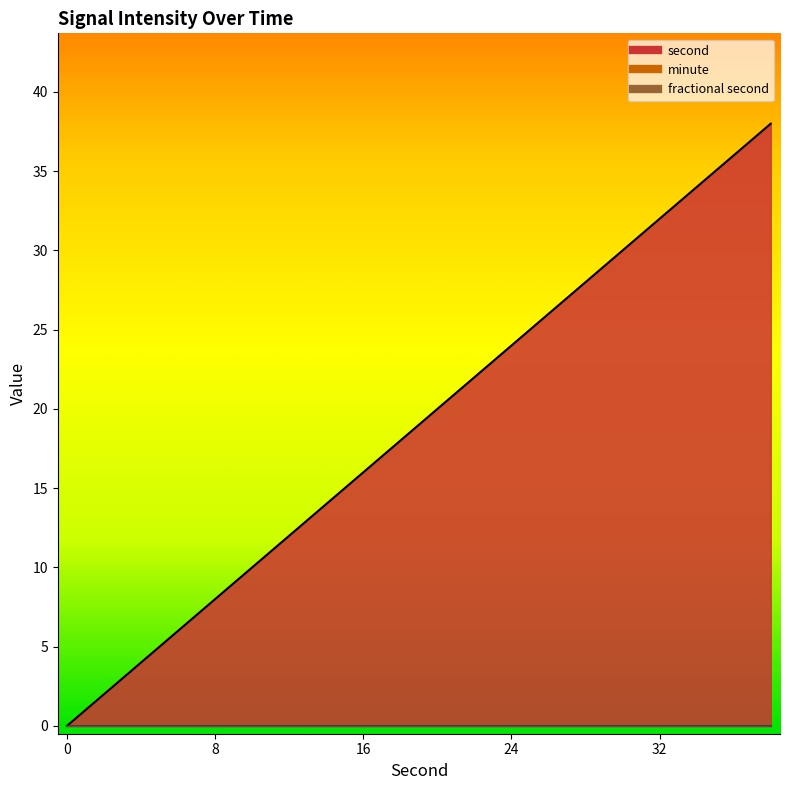

What is the highest value of the second series?

38